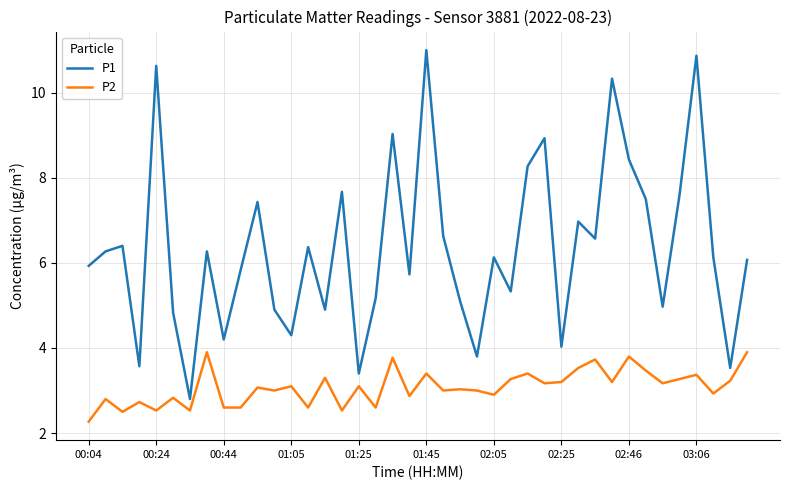

Reading left to right, transcribe all the data shown in this chart.

P1: 5.9	6.3	6.4	3.6	10.6	4.8	2.8	6.3	4.2	5.8	7.4	4.9	4.3	6.4	4.9	7.7	3.4	5.2	9.0	5.7	11.0	6.6	5.1	3.8	6.1	5.3	8.3	8.9	4.0	7.0	6.6	10.3	8.4	7.5	5.0	7.6	10.9	6.1	3.5	6.1
P2: 2.3	2.8	2.5	2.7	2.5	2.8	2.5	3.9	2.6	2.6	3.1	3.0	3.1	2.6	3.3	2.5	3.1	2.6	3.8	2.9	3.4	3.0	3.0	3.0	2.9	3.3	3.4	3.2	3.2	3.5	3.7	3.2	3.8	3.5	3.2	3.3	3.4	2.9	3.2	3.9